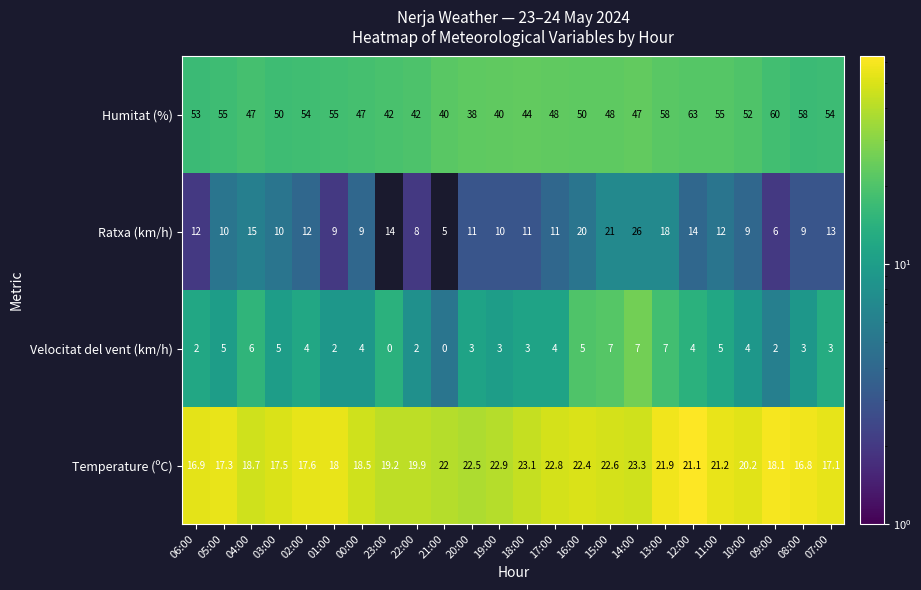

What is the total value across all series at 07:00?

87.1